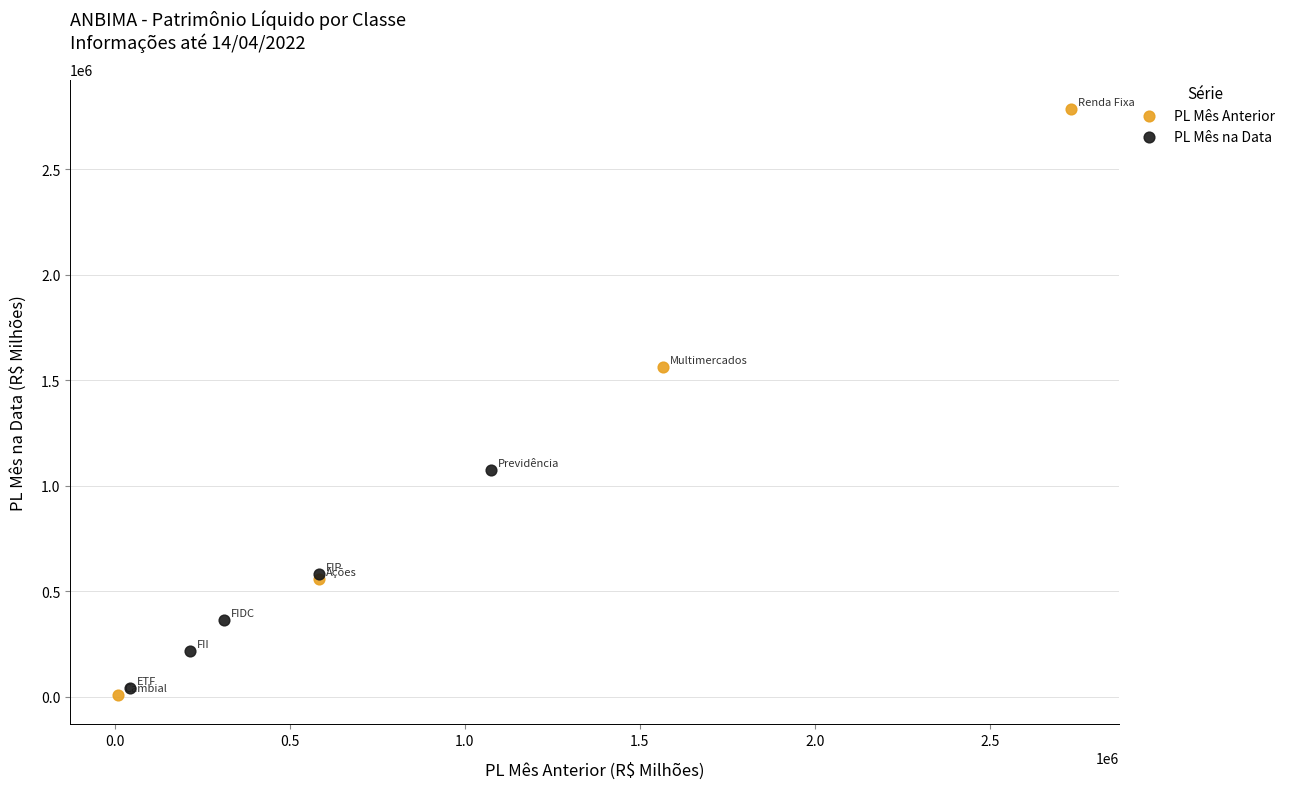

What are all the series names shown in the legend?

PL Mês Anterior, PL Mês na Data